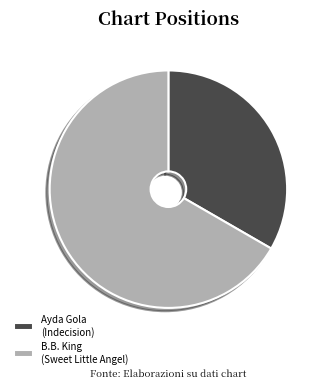

How many segments does this pie chart have?

2